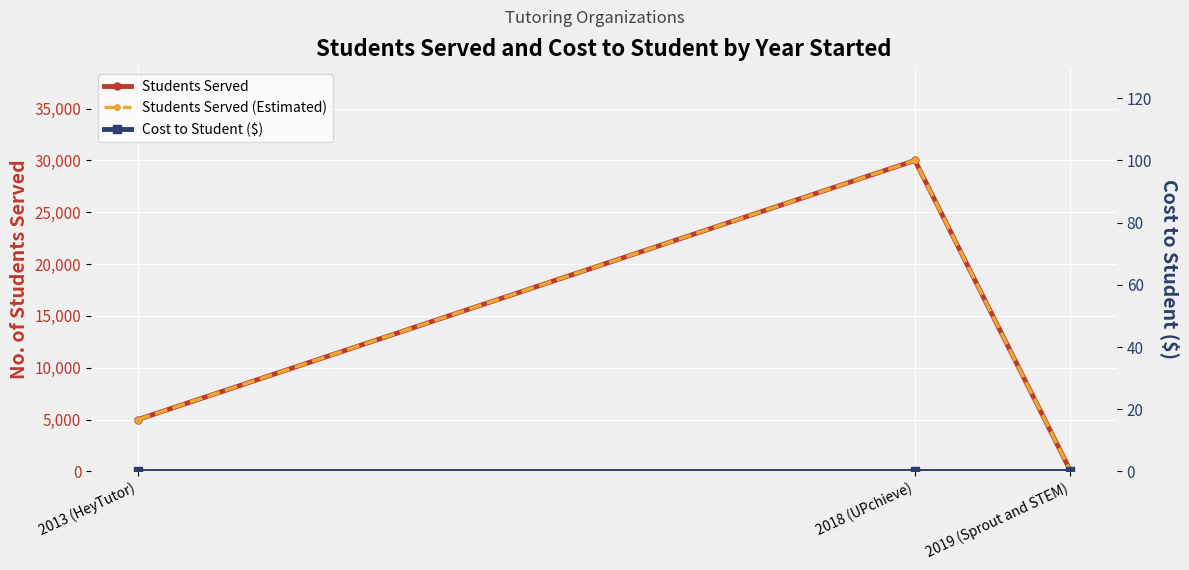

List the series in order of their peak value, lowest first.

Cost to Student ($), Students Served, Students Served (Estimated)